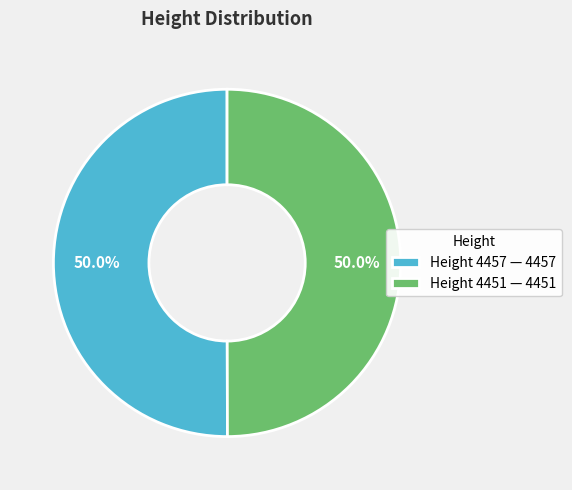

How much of the chart is everything except Height 4451 — 4451?

50.0%